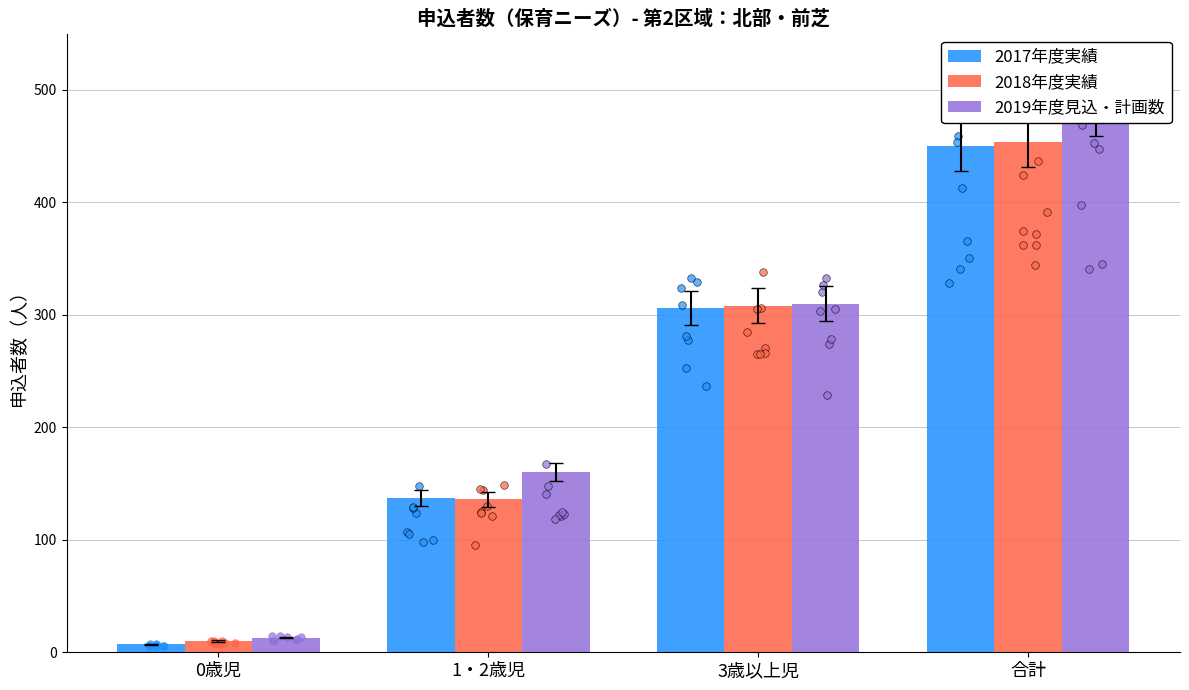

What are all the series names shown in the legend?

2017年度実績, 2018年度実績, 2019年度見込・計画数